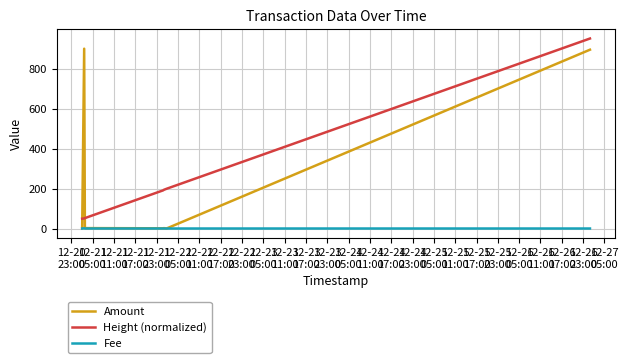

What is the difference between the maximum and minimum values in the Fee series?

1.0